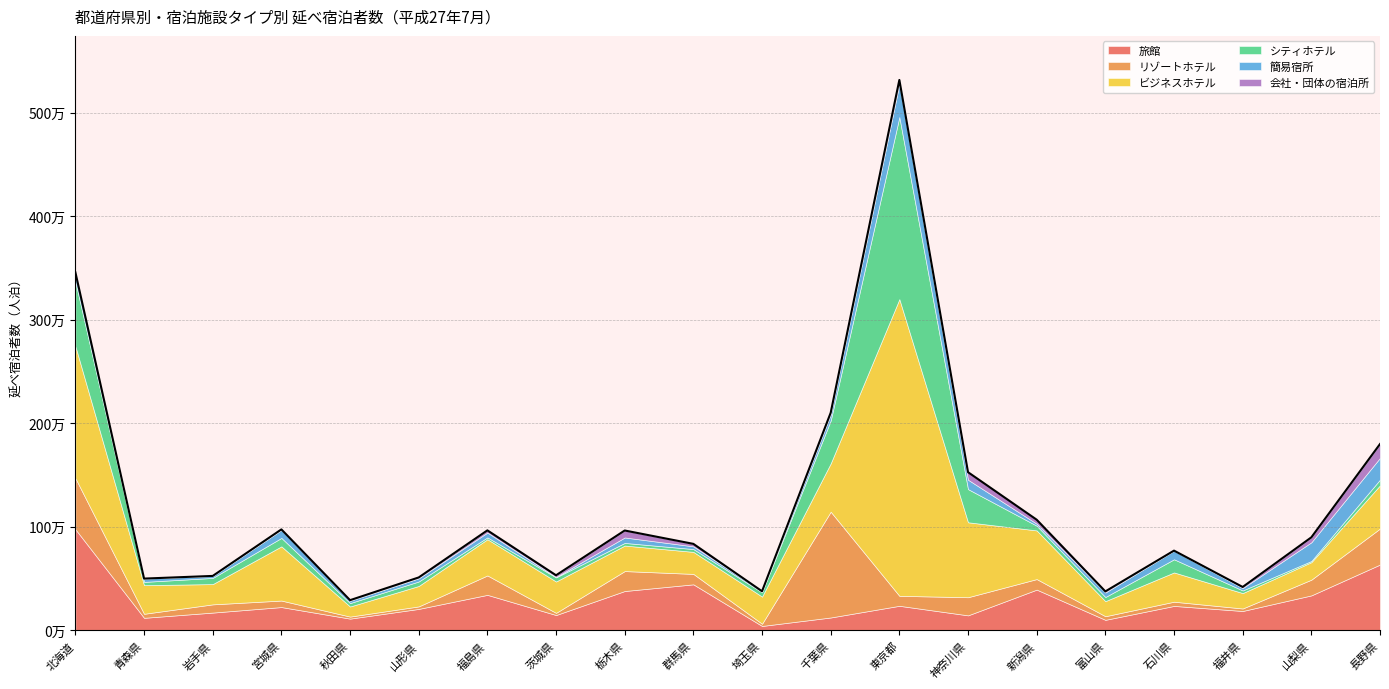

How many intersections are there between 旅館 and シティホテル?

2